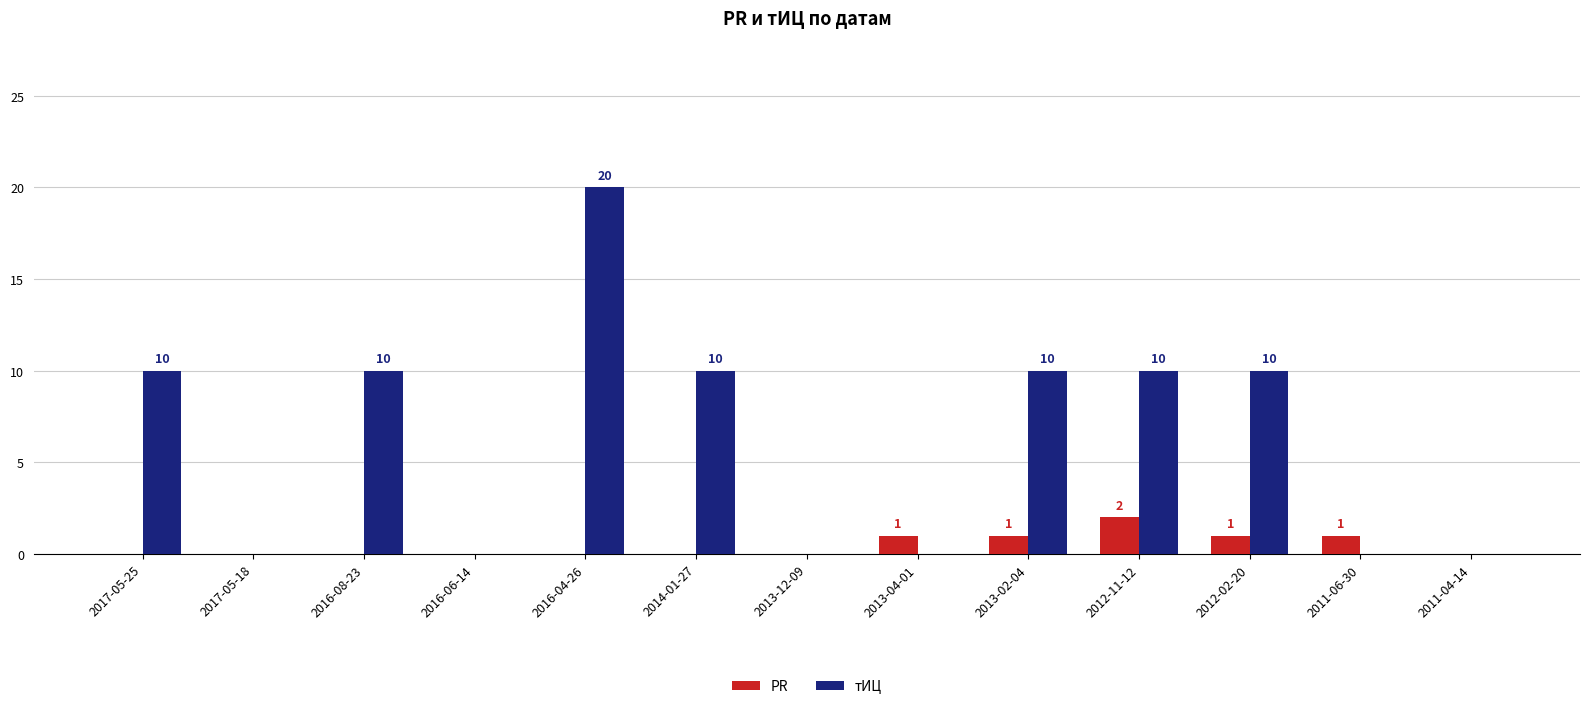

At which category is the sum across all series the highest?

2016-04-26